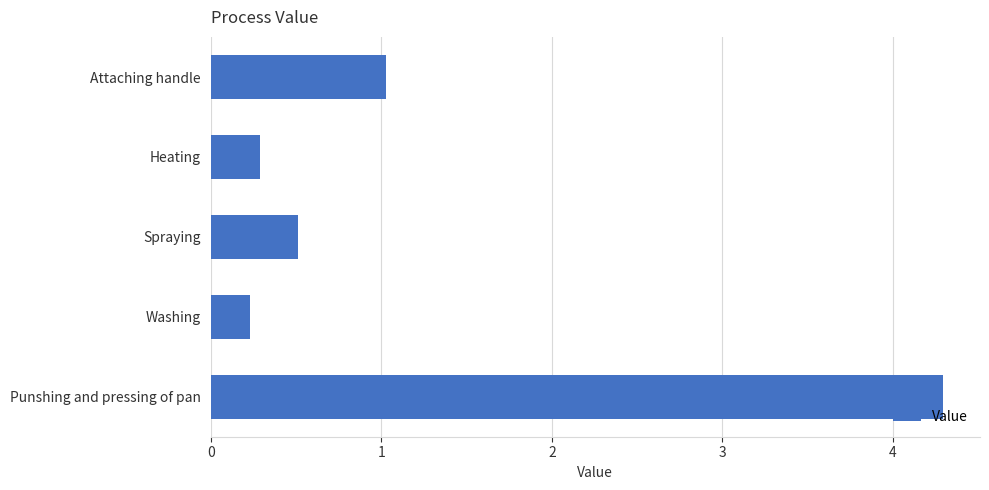

The chart shows a value of 0.3 at Attaching handle. True or false?

False